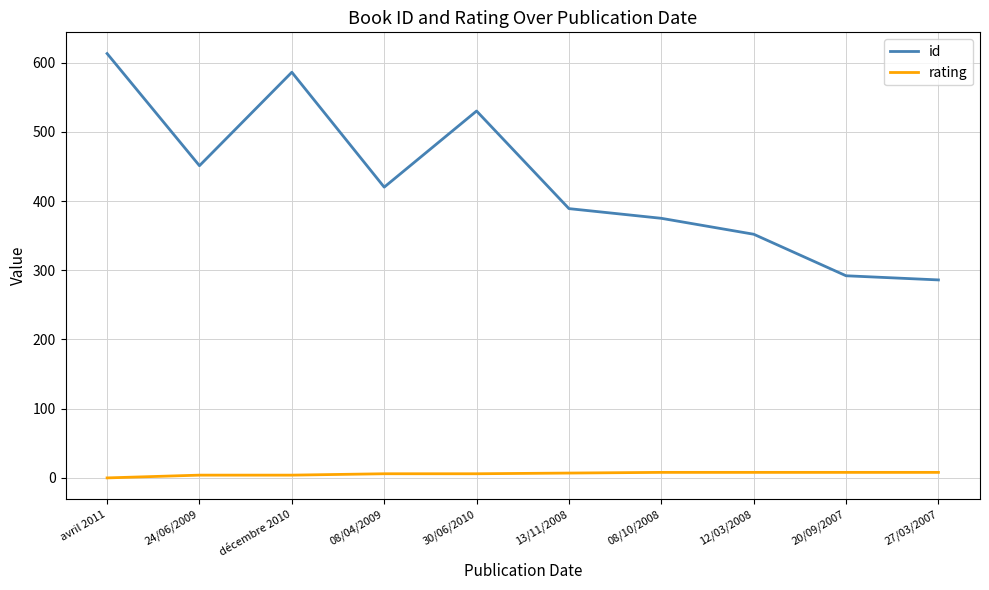

What is the spread (max minus min) of values at 27/03/2007?

278